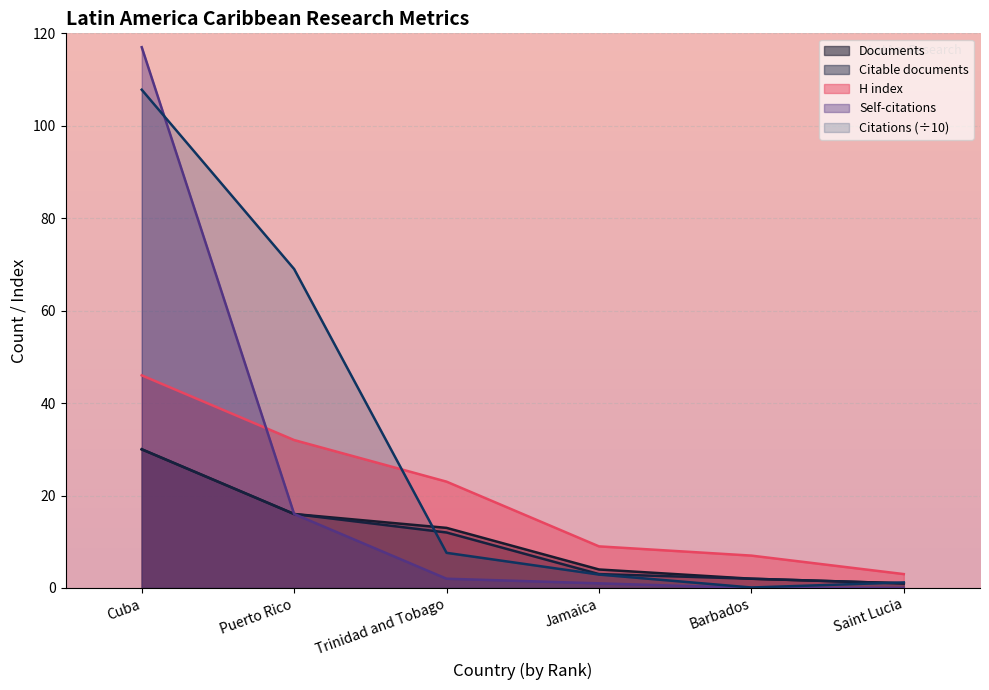

At Barbados, list the series in order from largest to smallest.

H index, Documents, Citable documents, Citations, Self-citations